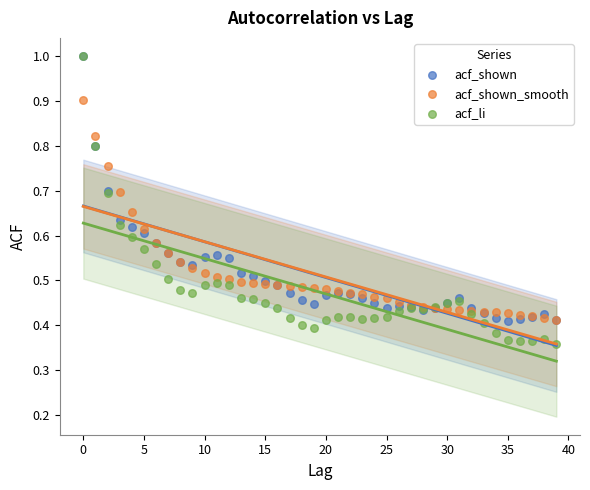

What are all the series names shown in the legend?

acf_shown, acf_shown_smooth, acf_li